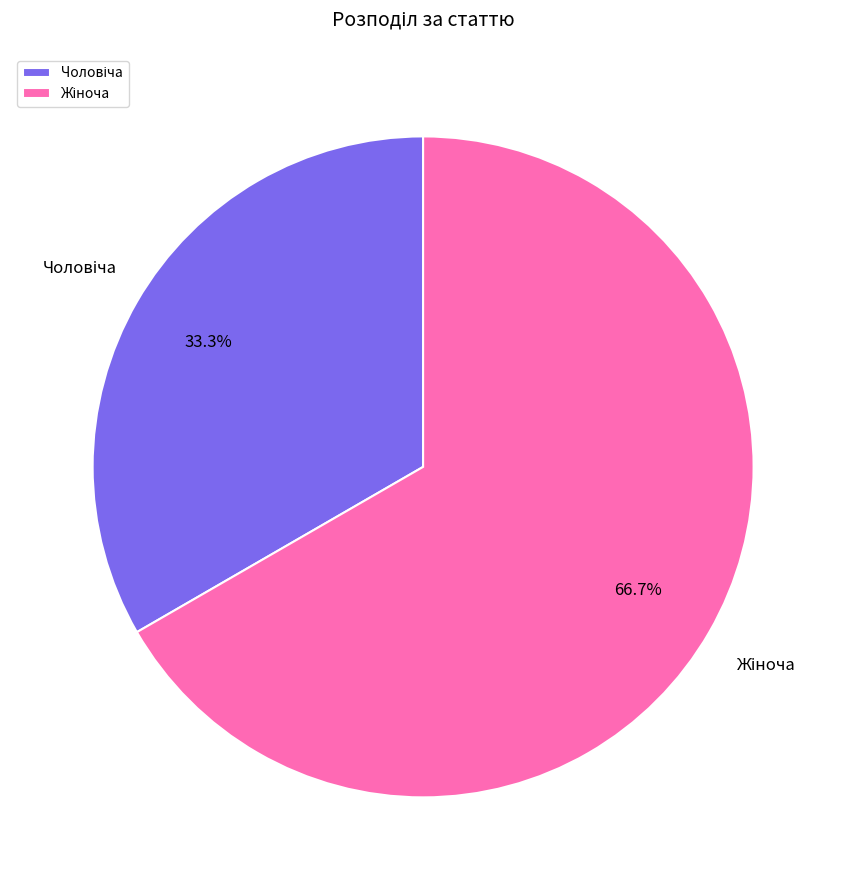

Is there any slice that represents more than half of the pie?

Yes